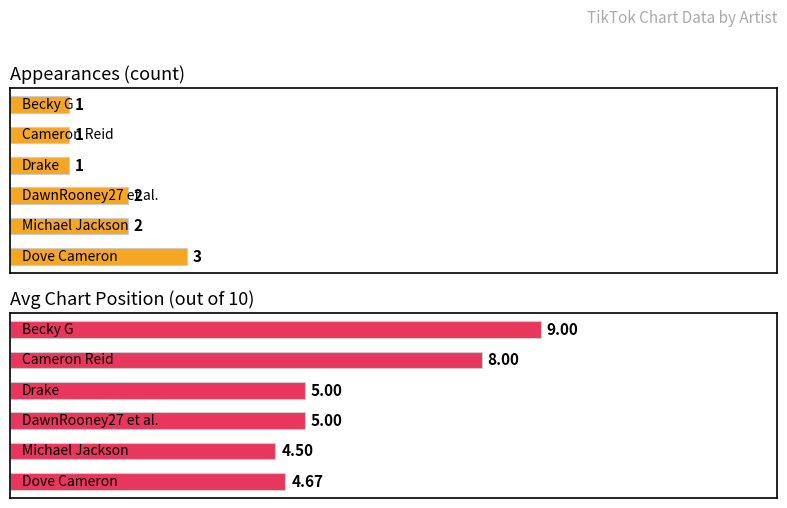

What are all the series names shown in the legend?

Appearances, Avg Position